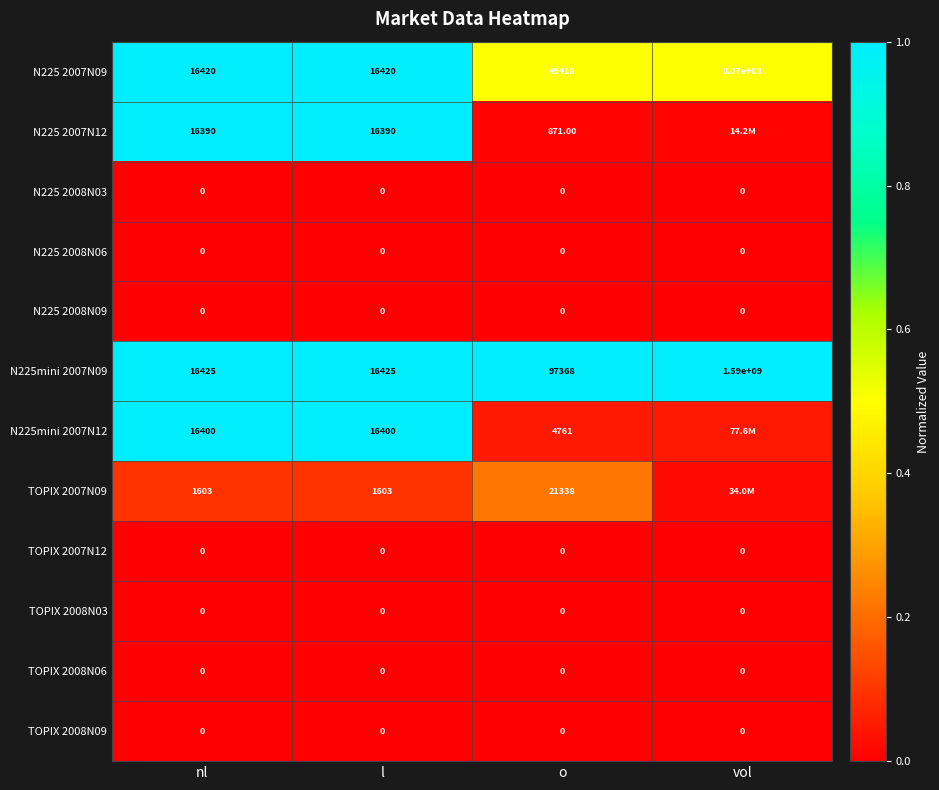

Which has a higher value, o or nl?

nl